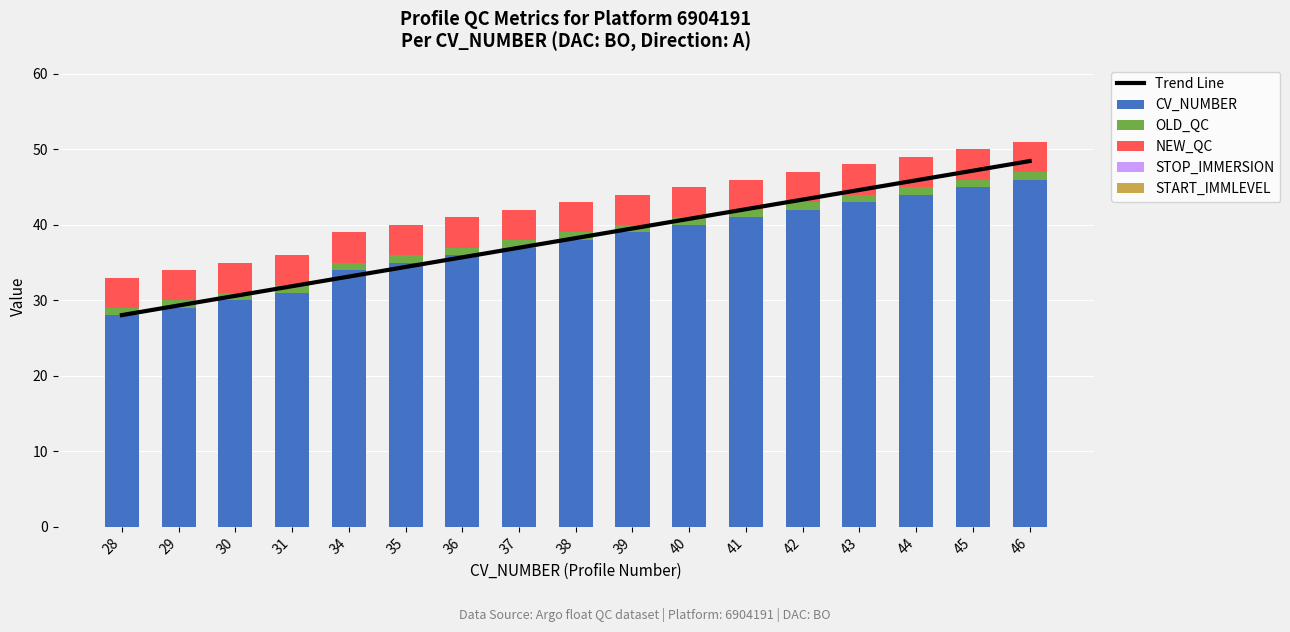

What is the value of the NEW_QC bar at the 7th from the left?

4.0